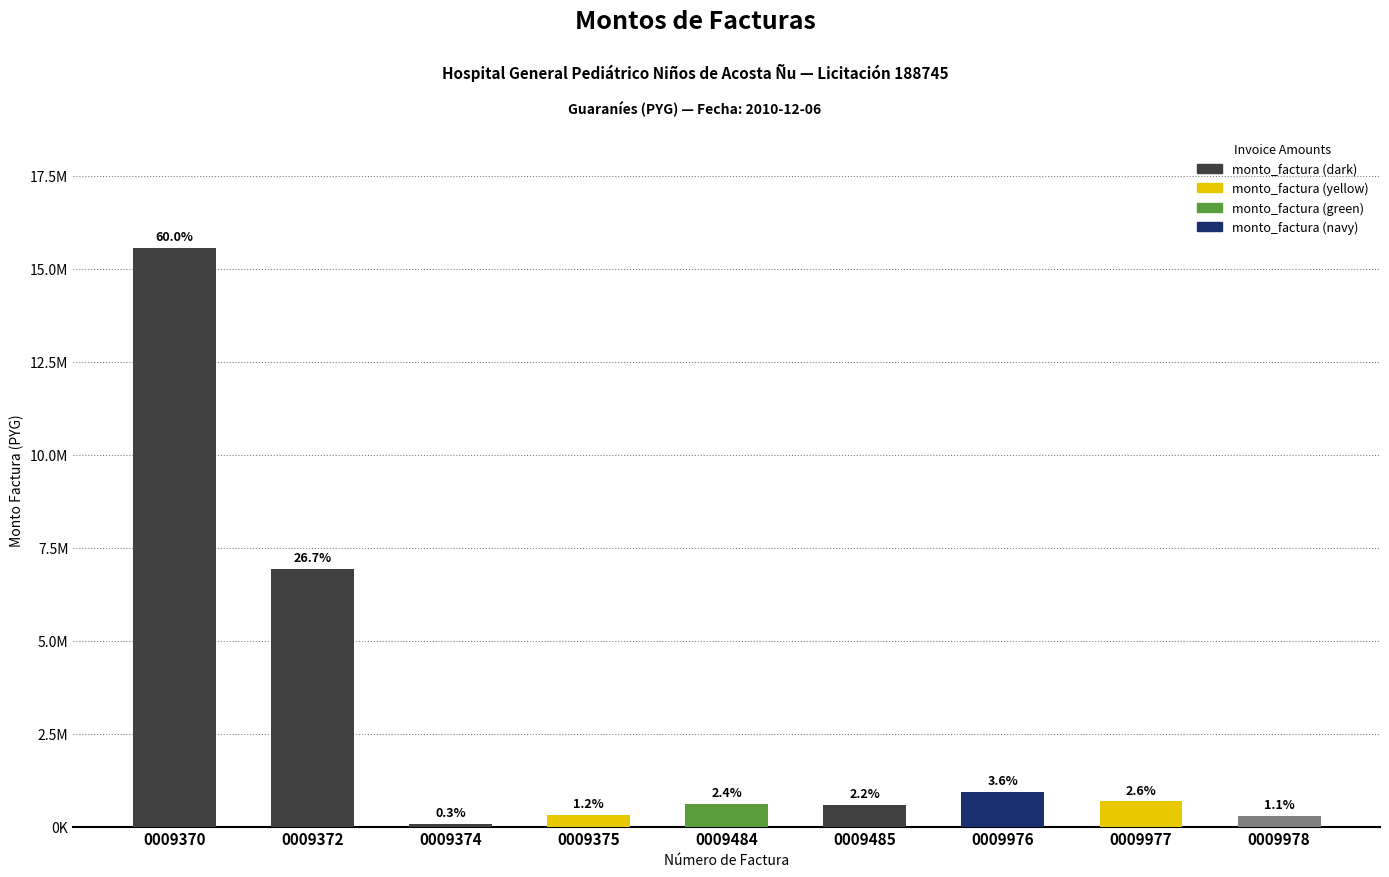

List the labels in order of value, smallest first.

003-007-0009374, 003-007-0009978, 003-007-0009375, 003-007-0009485, 003-007-0009484, 003-007-0009977, 003-007-0009976, 003-007-0009372, 003-007-0009370